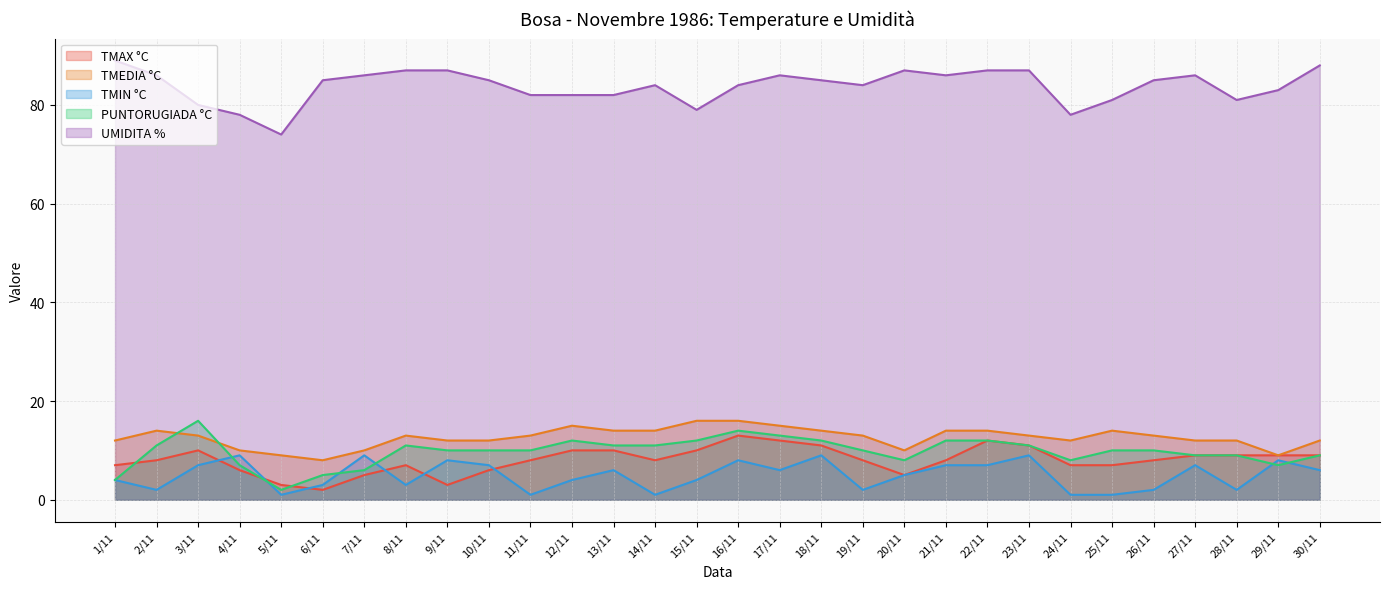

Where is the first local minimum for TMAX °C?

6/11